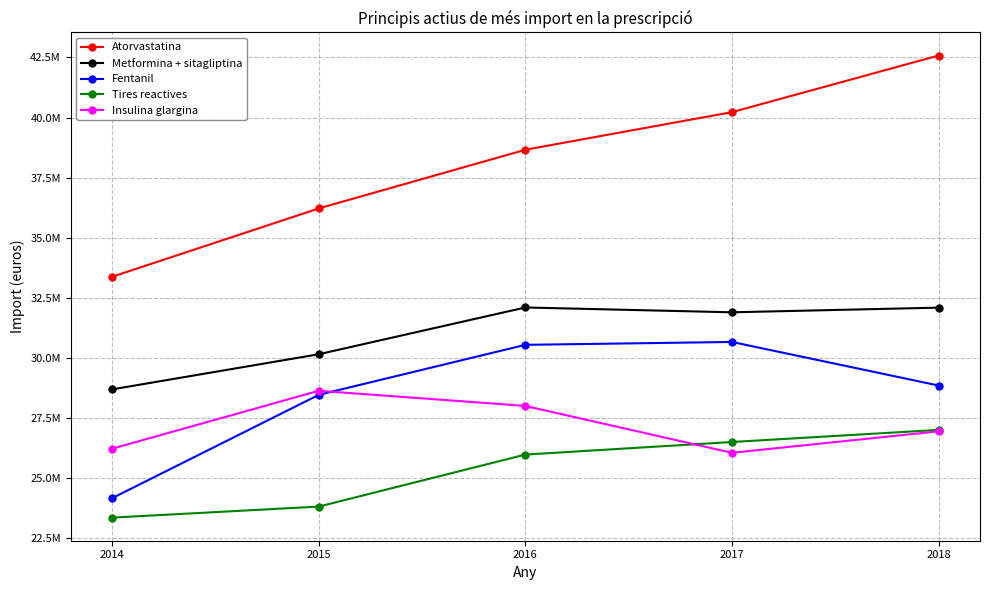

Which category has the highest value in the Insulina glargina series?

2015